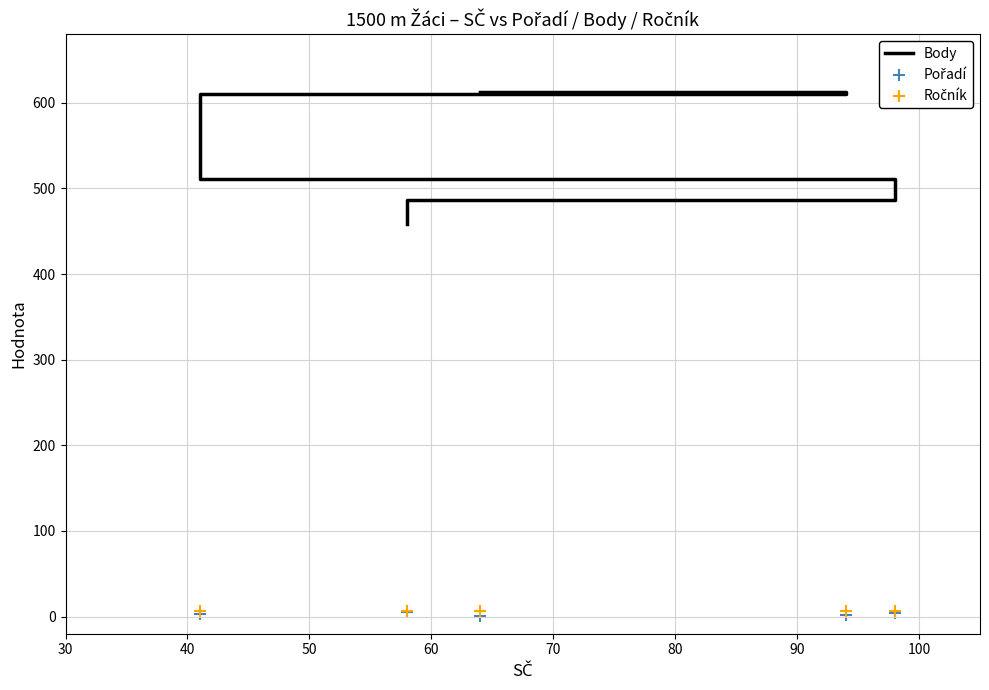

Is the value of Body at 60 greater than the value of Pořadí at 50?

Yes